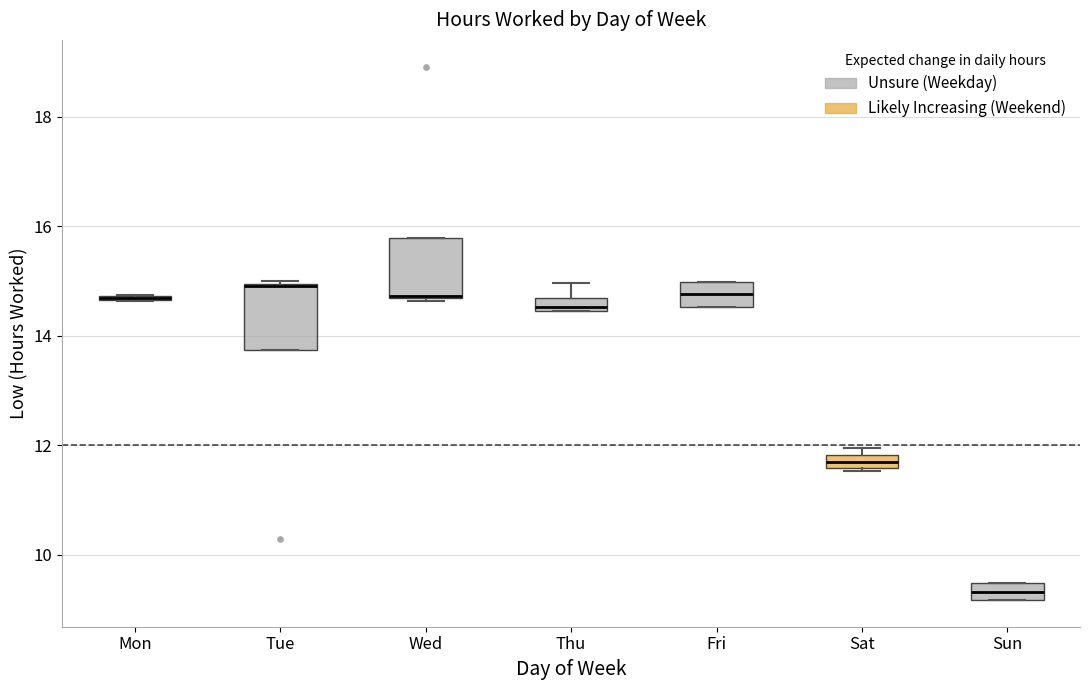

Where is the upper edge of the box for Tue on the y-axis? The values are not printed on the chart, so give them approximately, as read against the axis.

15.0